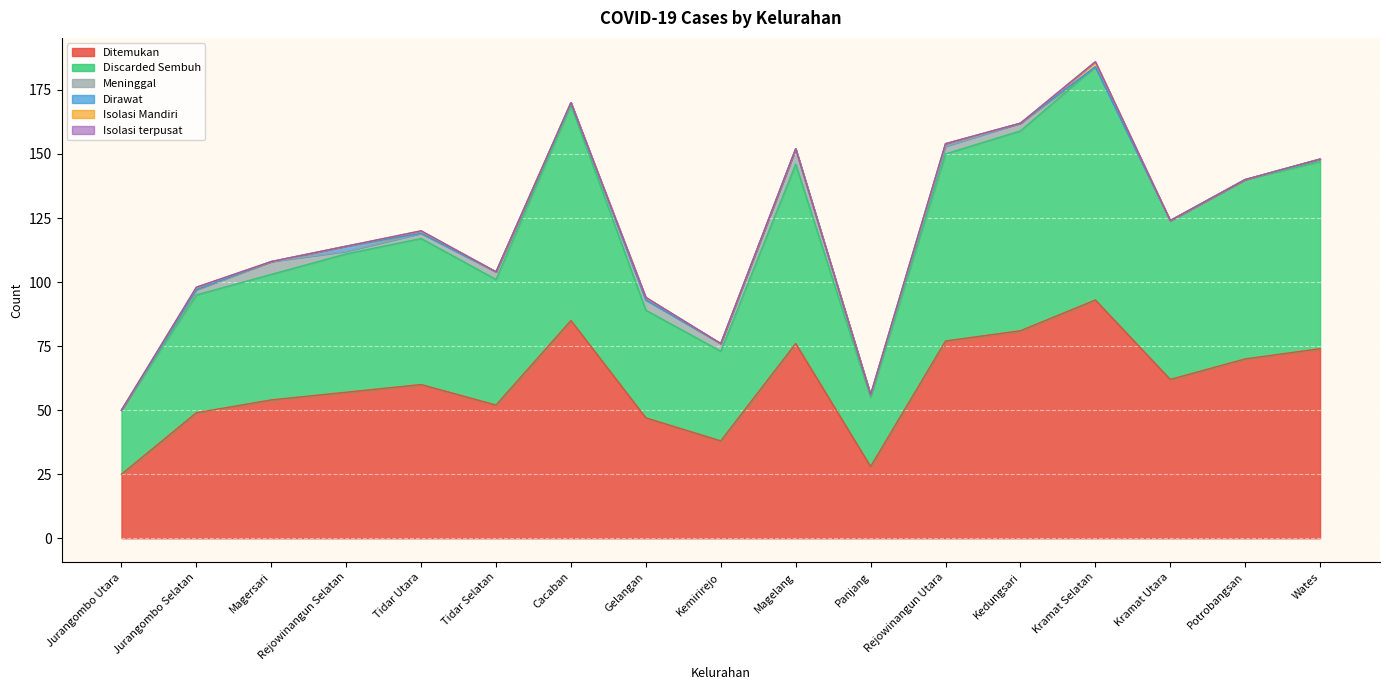

What is the label of the 17th point from the right?

Jurangombo Utara